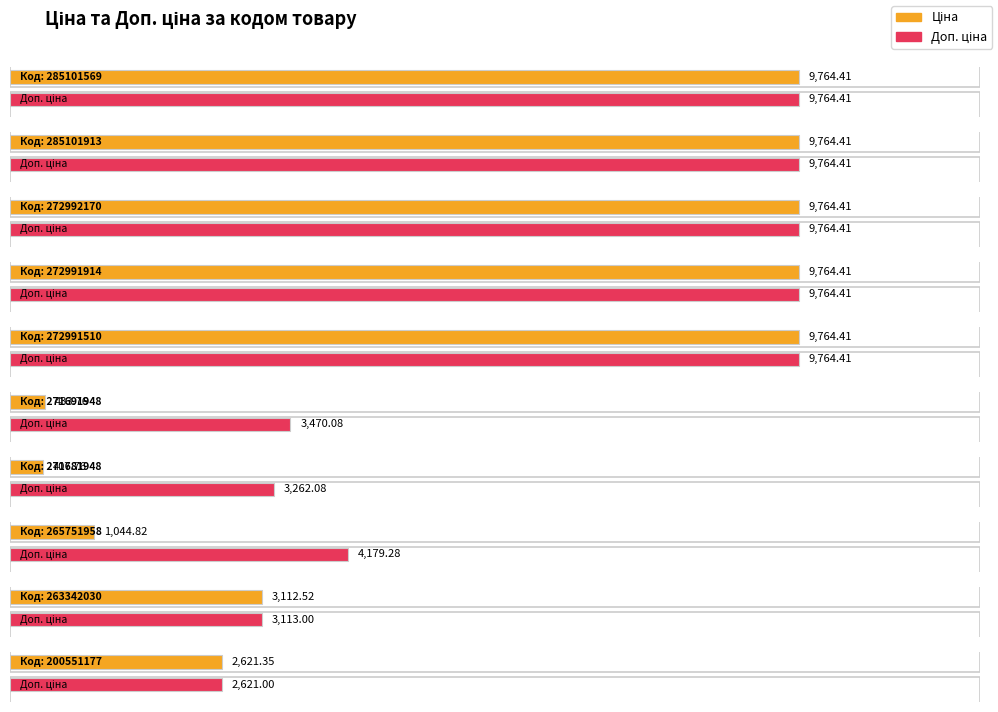

How many values in the Доп. ціна series exceed 9764?

5